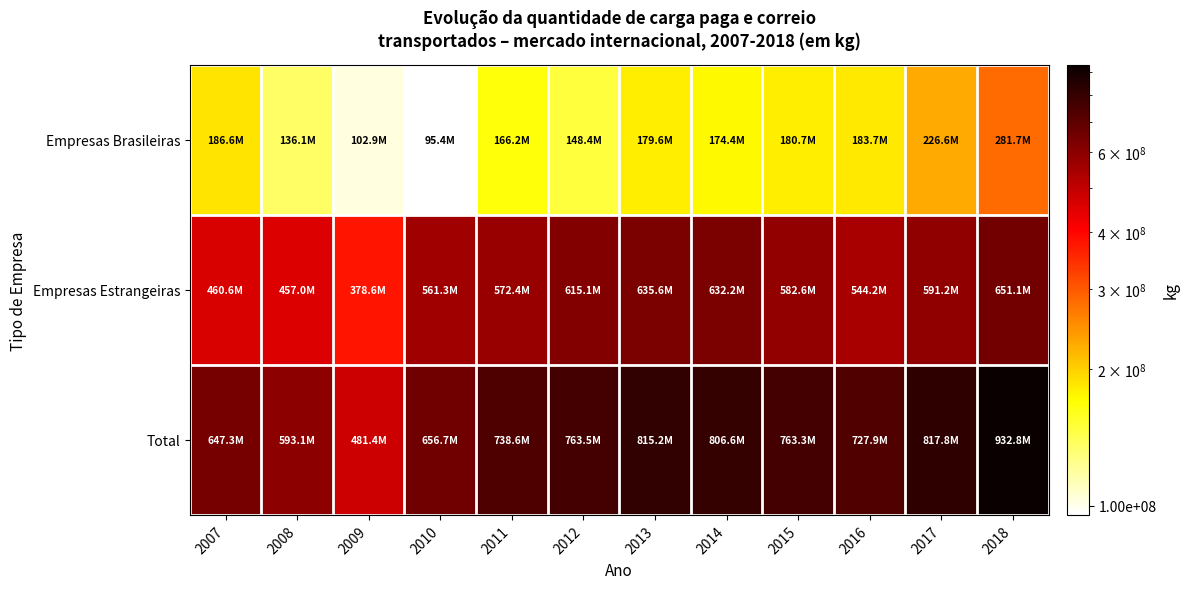

Which series has the largest range (max minus min)?

Total